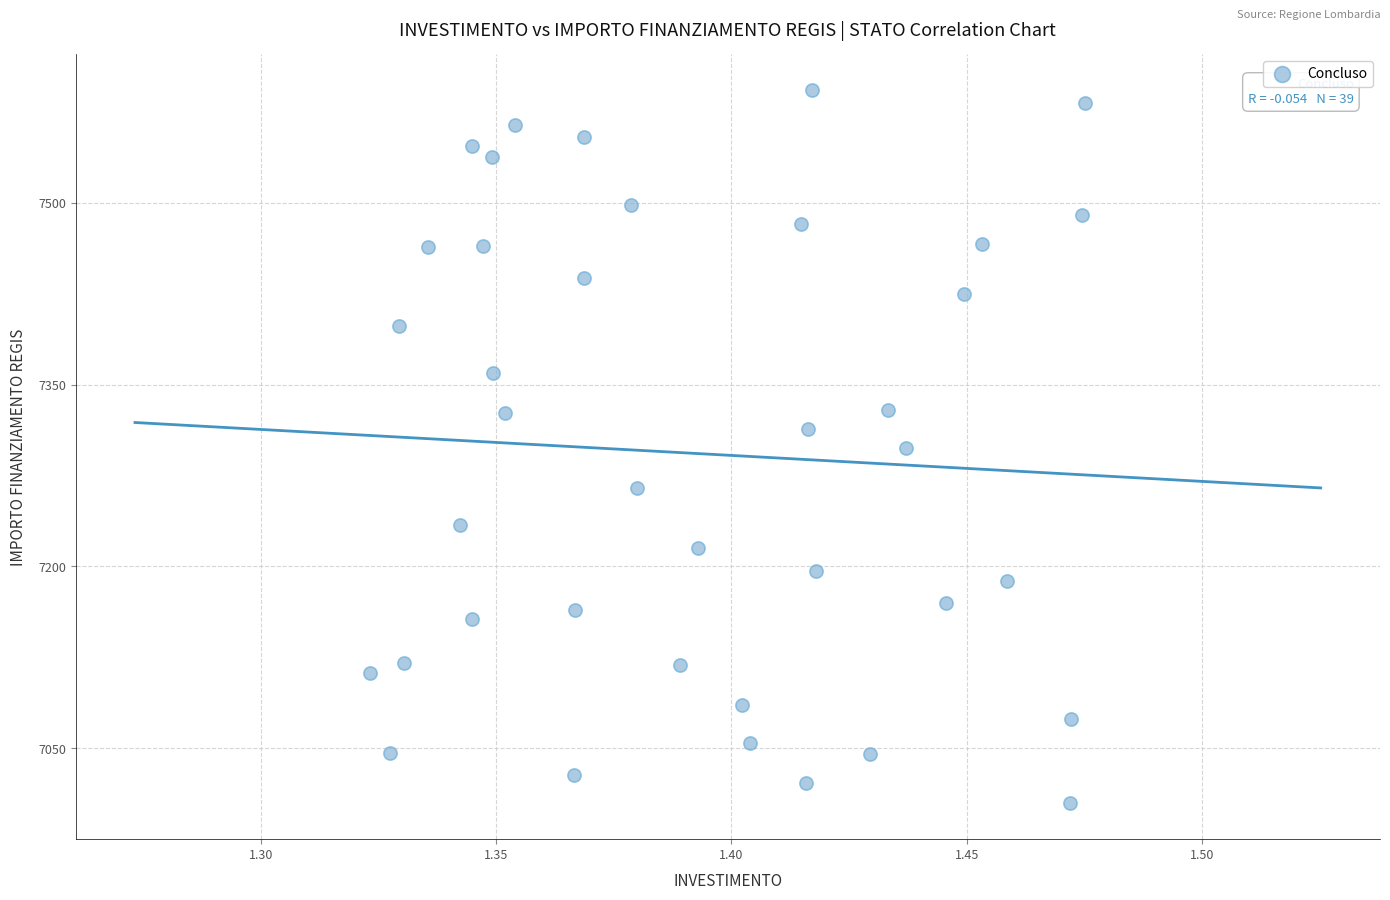

How many data points are displayed?

39